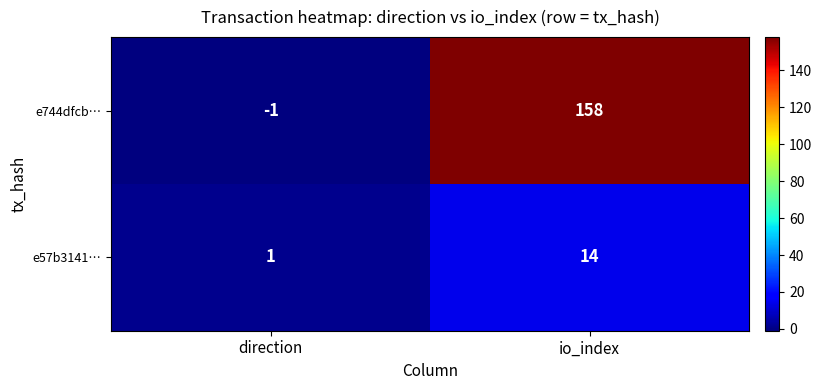

List the series in order of their overall mean, lowest first.

e57b3141…, e744dfcb…